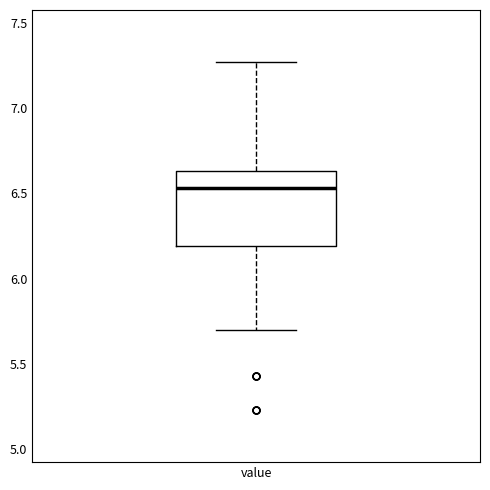

Where does the median line of the box for value sit on the y-axis? The values are not printed on the chart, so give them approximately, as read against the axis.

6.55